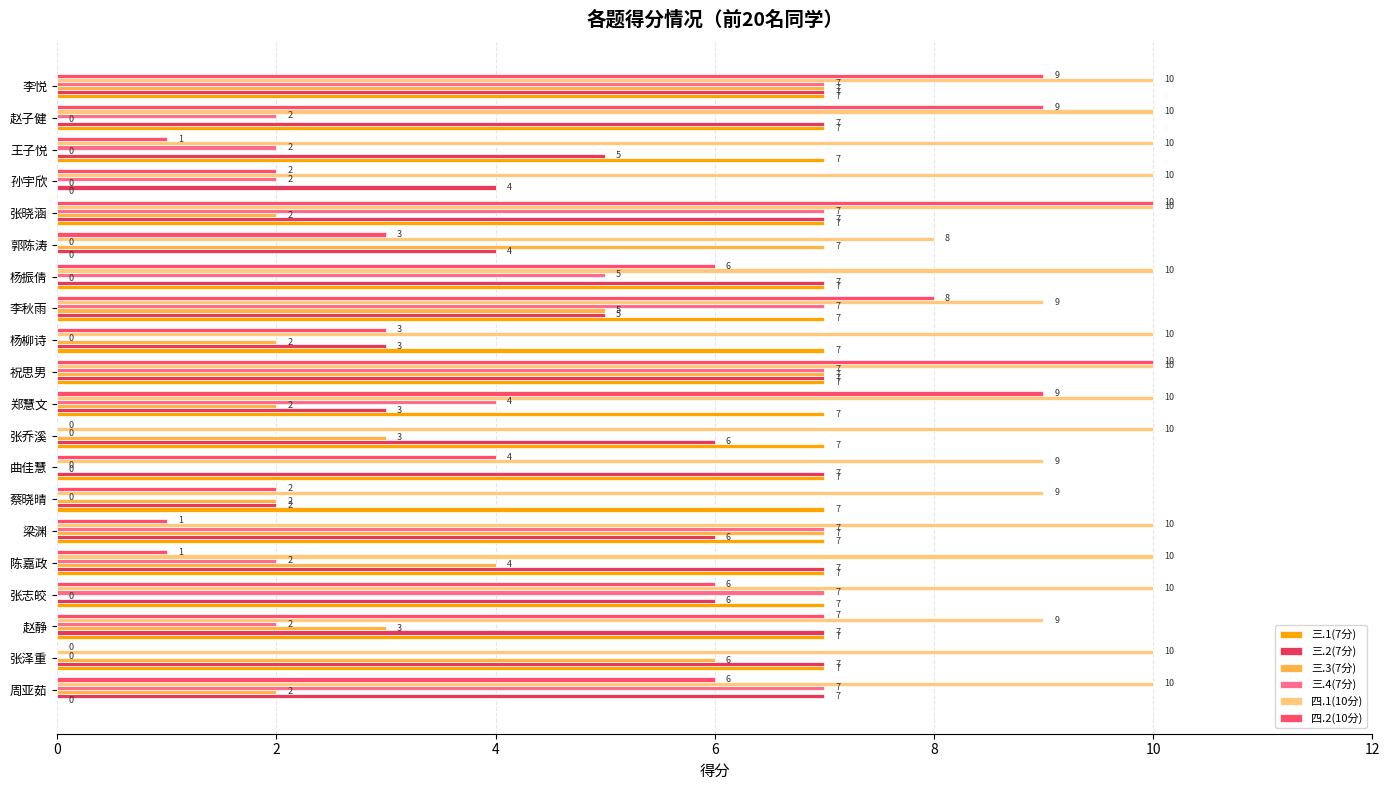

At which category is the sum across all series the highest?

祝思男